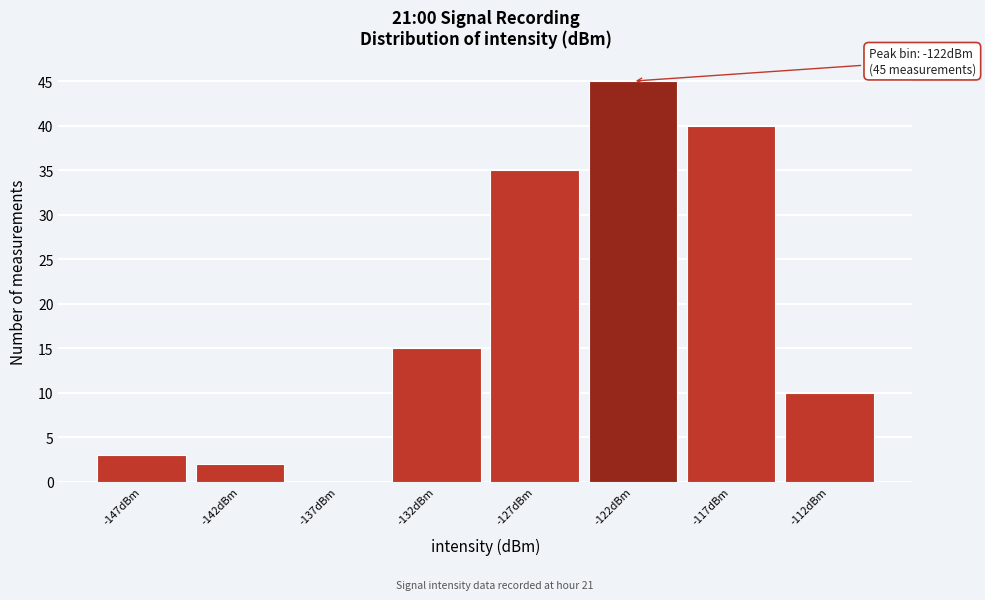

Reading left to right, what are all the values shown in this chart?

-147dBm=3	-142dBm=2	-137dBm=0	-132dBm=15	-127dBm=35	-122dBm=45	-117dBm=40	-112dBm=10